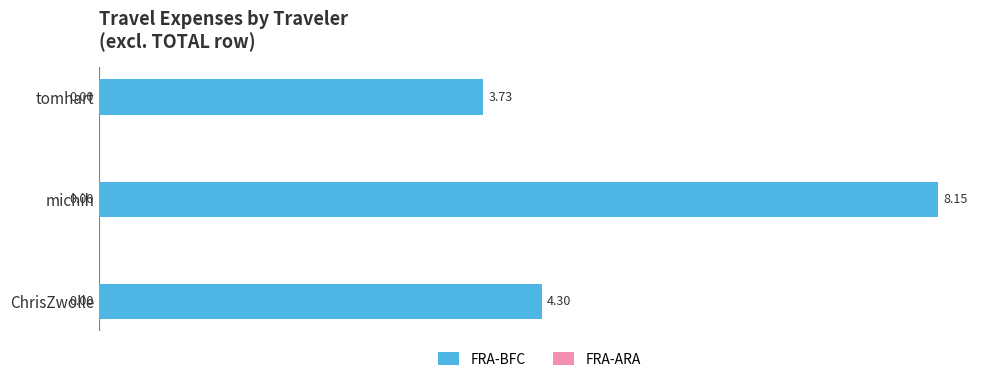

What is the sum of all values?

16.2